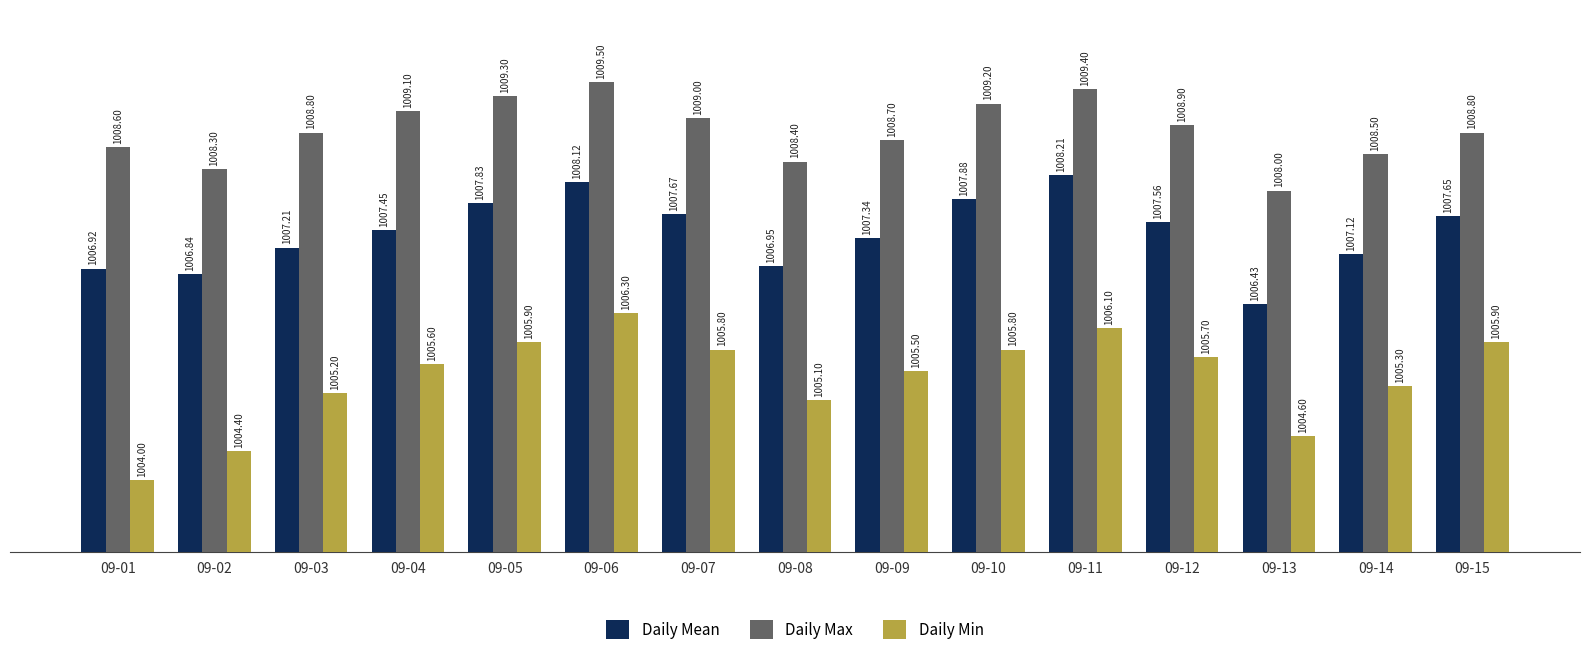

What is the spread (max minus min) of values at 09-09?

3.2